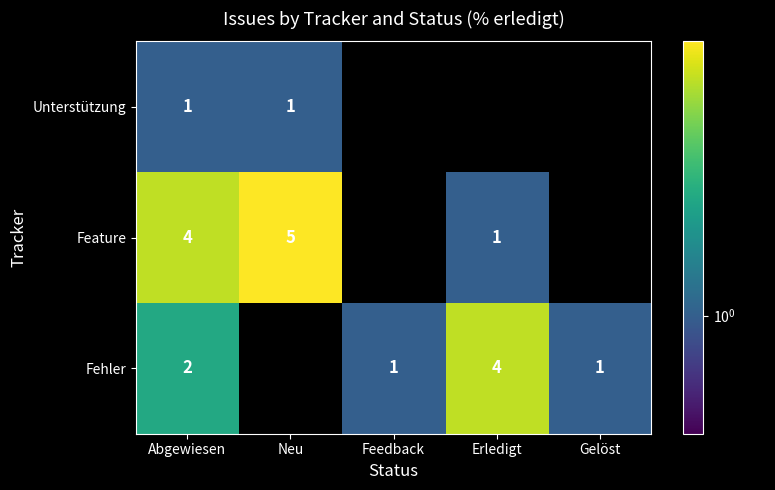

Is it true that Unterstützung equals 1 at Neu?

True